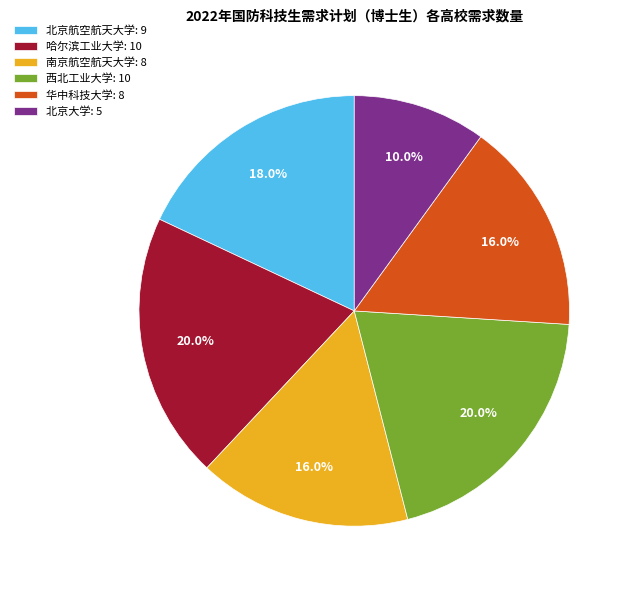

How many segments does this pie chart have?

6